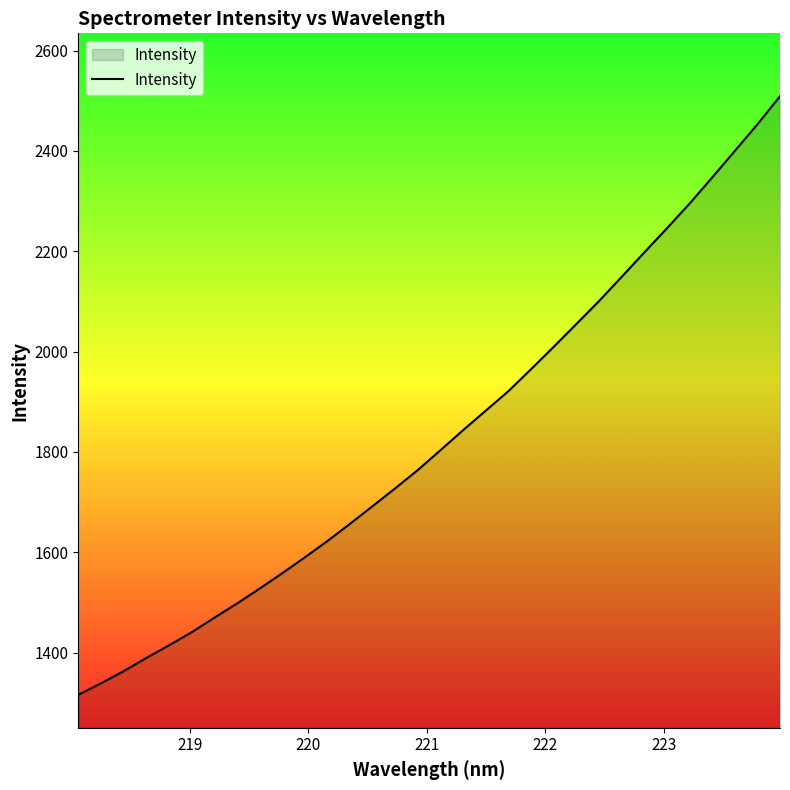

What is the minimum value shown in the chart?

1315.9